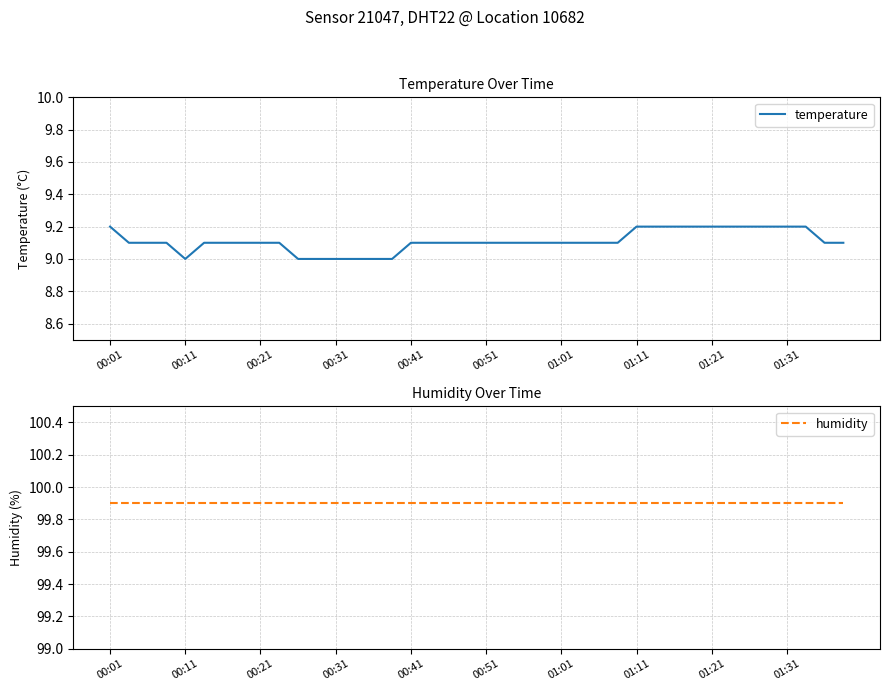

How many lines are shown in the chart?

2